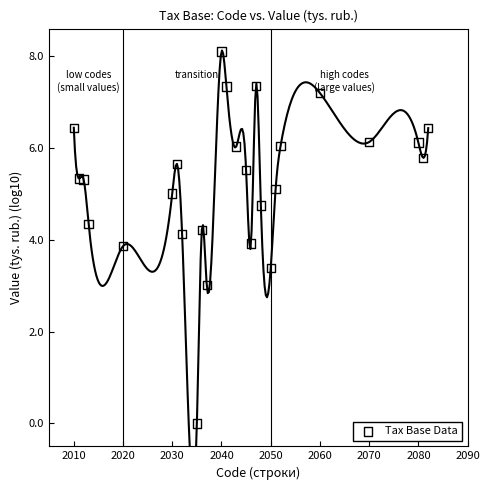

What is the range of X values (max minus min)?

72.0